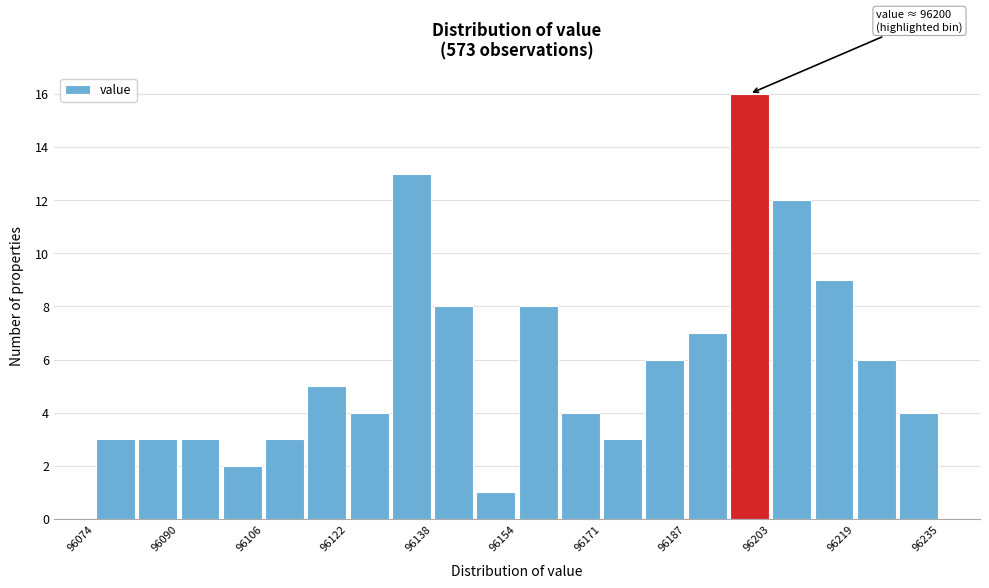

Over which range of the x-axis is the bar tallest?

96194 to 96202